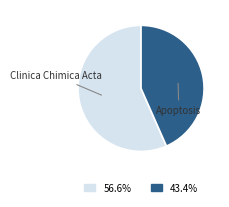

Rank the categories by value from highest to lowest.

Clinica Chimica Acta, Apoptosis